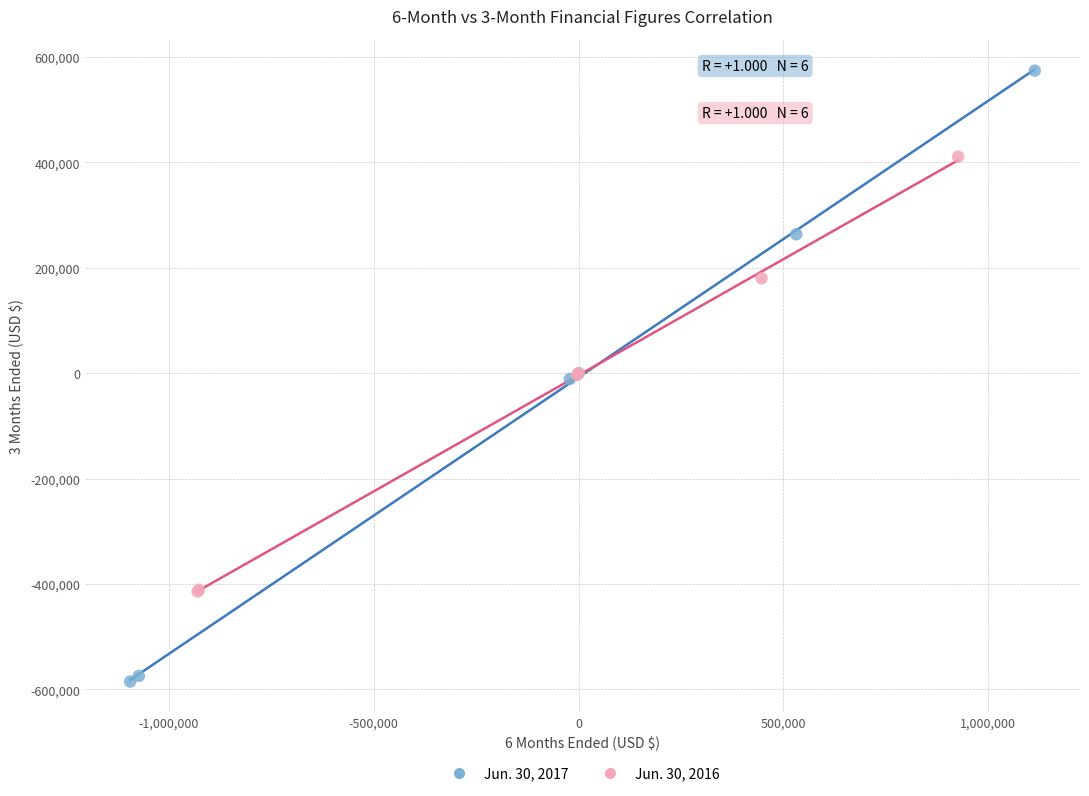

Which series contains the highest Y value?

Jun. 30, 2017